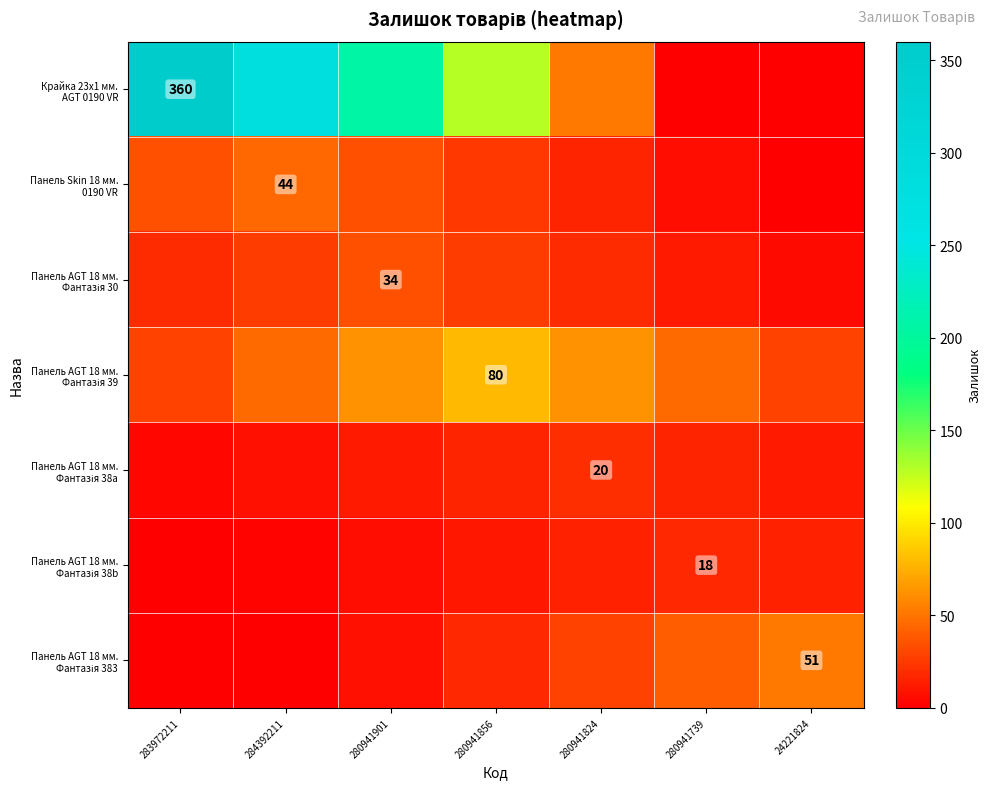

True or false: Панель AGT 18 мм. Фантазія 39 has a value of 45.7 at 280941739.

True